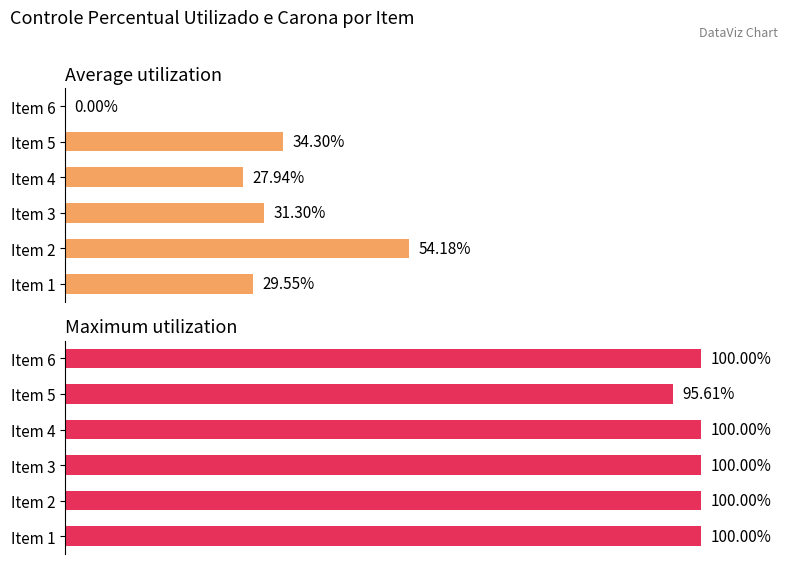

How many groups of bars are there?

6